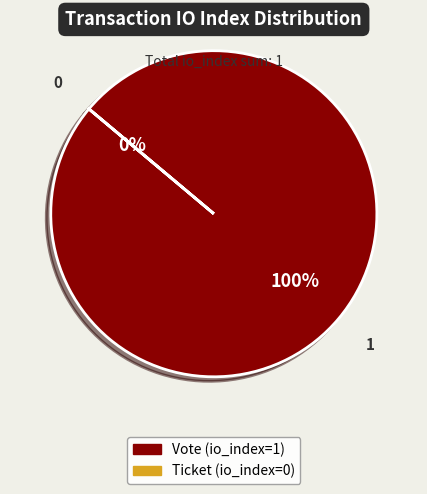

To the nearest percent, what is the difference between the Ticket (io_index=0) and Vote (io_index=1) slice percentages?

100%